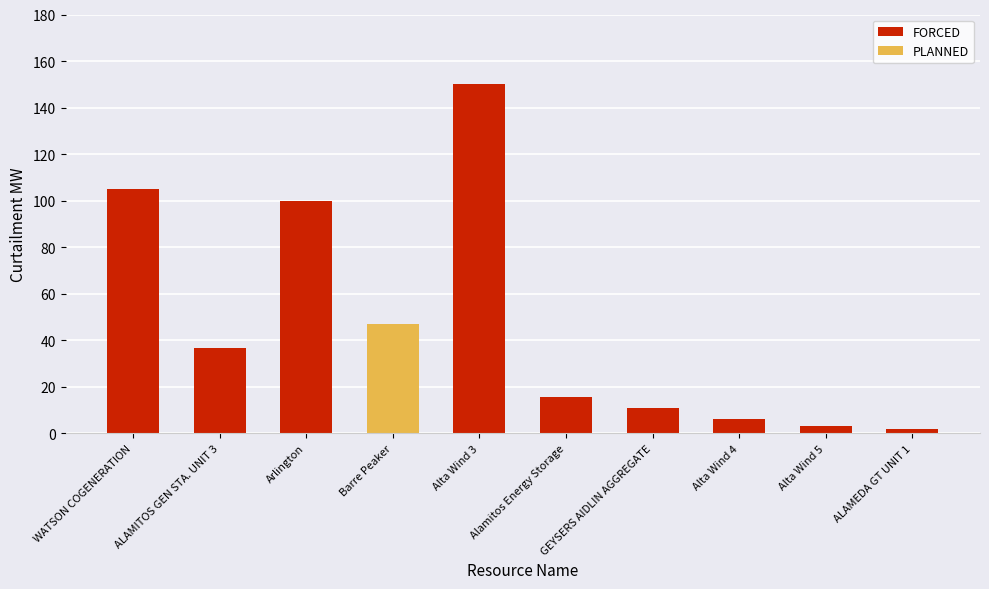

What is the difference between the FORCED values at Alta Wind 3 and Barre Peaker?

150.0